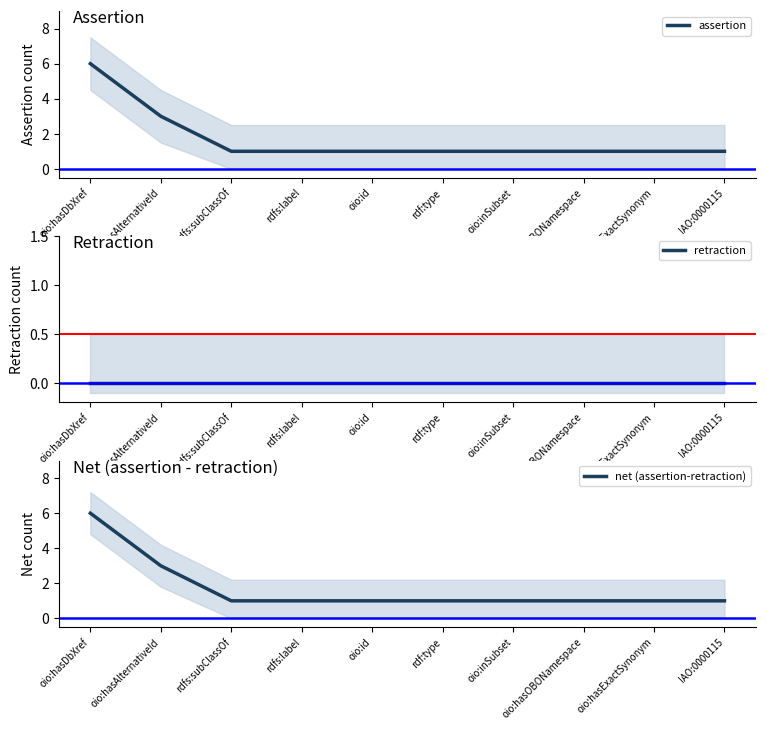

What is the label of the 9th point from the left?

oio:hasExactSynonym